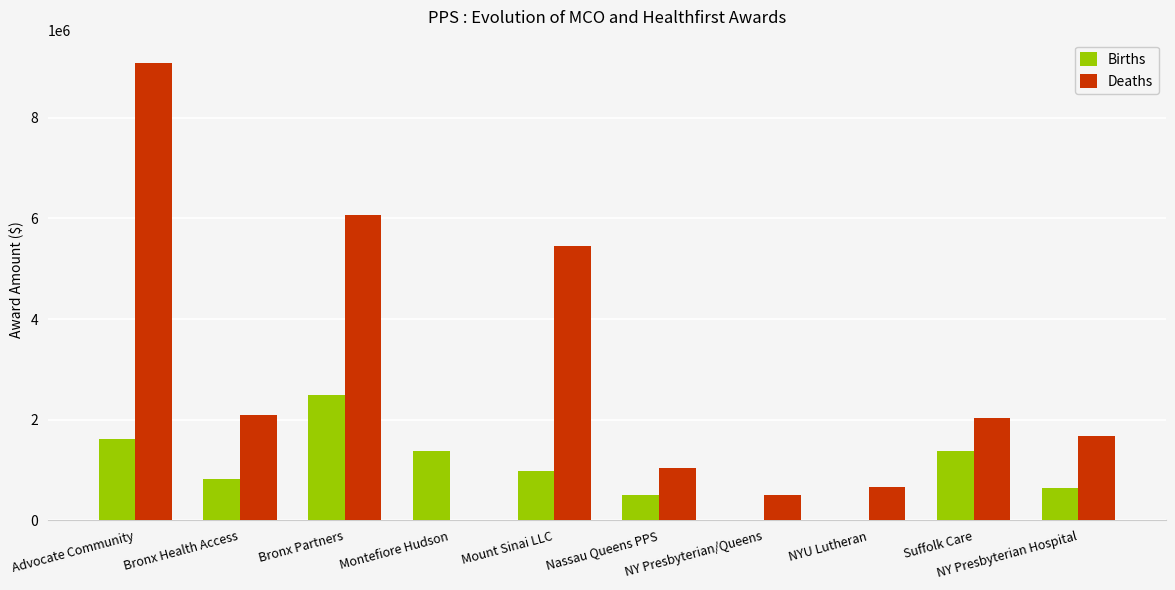

What are all the series names shown in the legend?

Births, Deaths